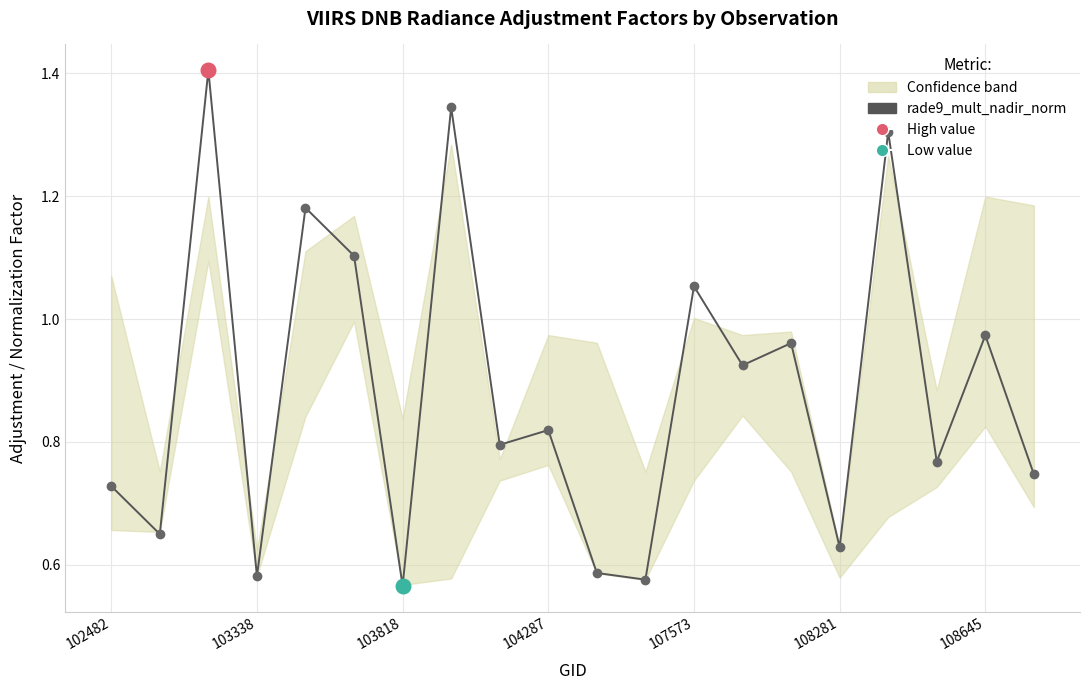

What is the ratio of the value at 17 to the value at 12?

0.7